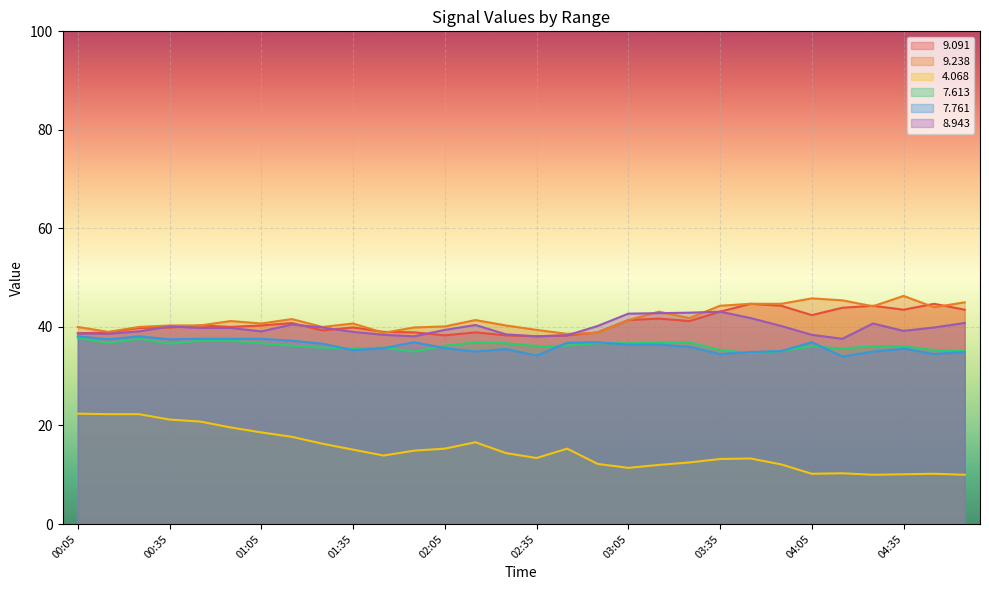

The value of   9.091 at 00:05 is 38.7. True or false?

True